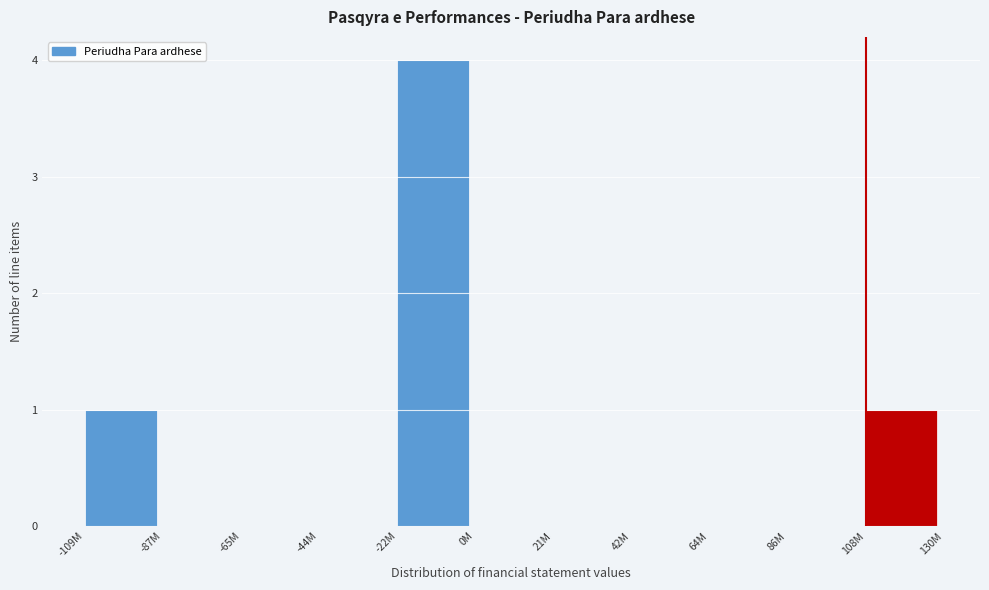

Reading right to left, extract all data points from this chart.

108M=1	86M=0	64M=0	42M=0	21M=0	0M=0	-22M=4	-44M=0	-65M=0	-87M=0	-109M=1